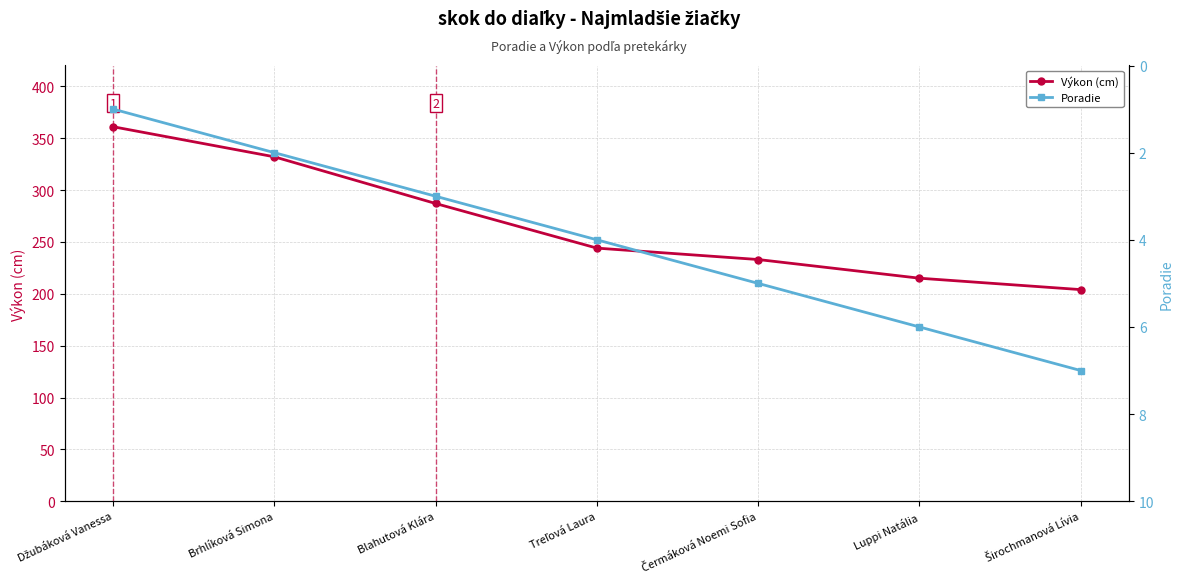

True or false: Poradie and Výkon (cm) intersect in this chart.

False